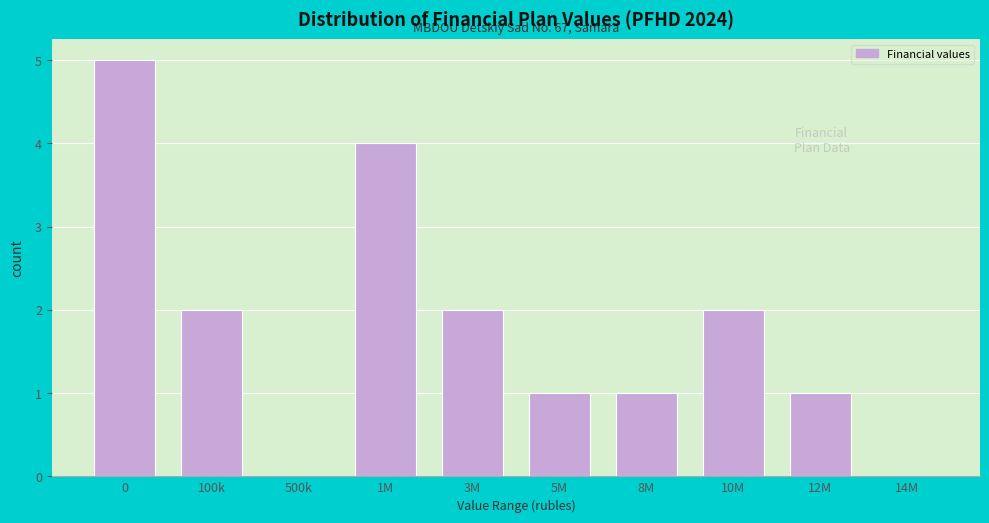

Reading left to right, transcribe all the data shown in this chart.

0=5	100k=2	500k=0	1M=4	3M=2	5M=1	8M=1	10M=2	12M=1	14M=0